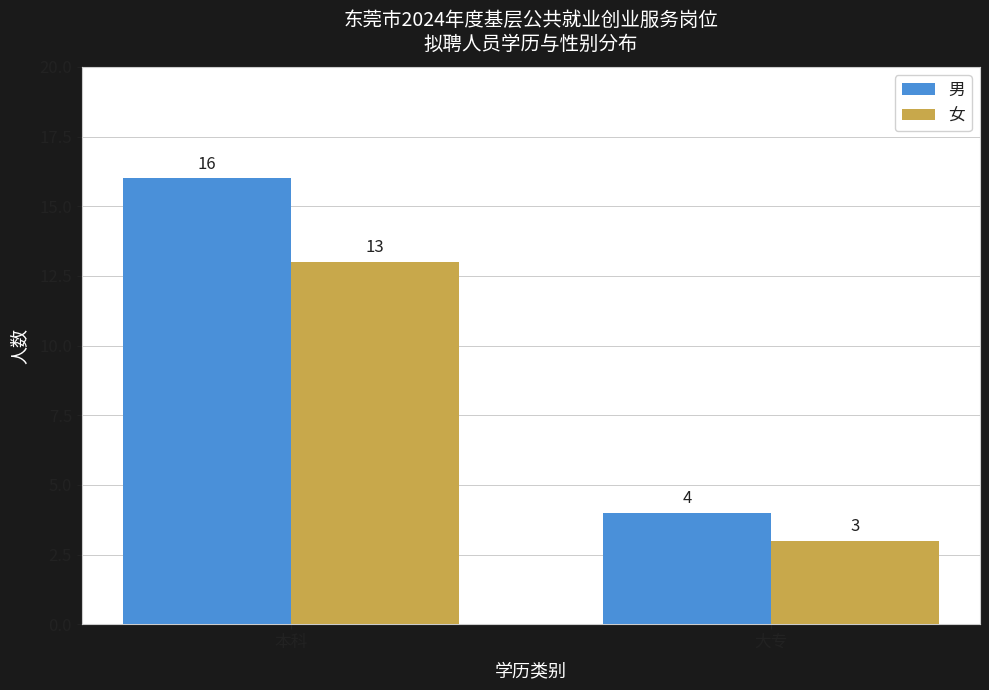

What is the sum of the 男 values at 大专 and 本科?

20